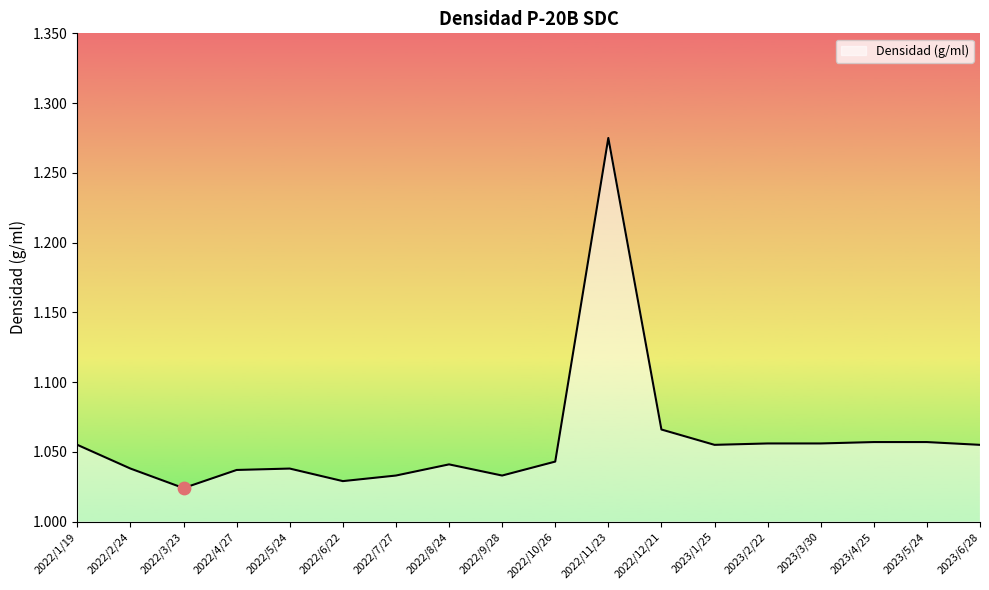

What is the change in value from 2022/7/27 to 2022/11/23?

+0.2